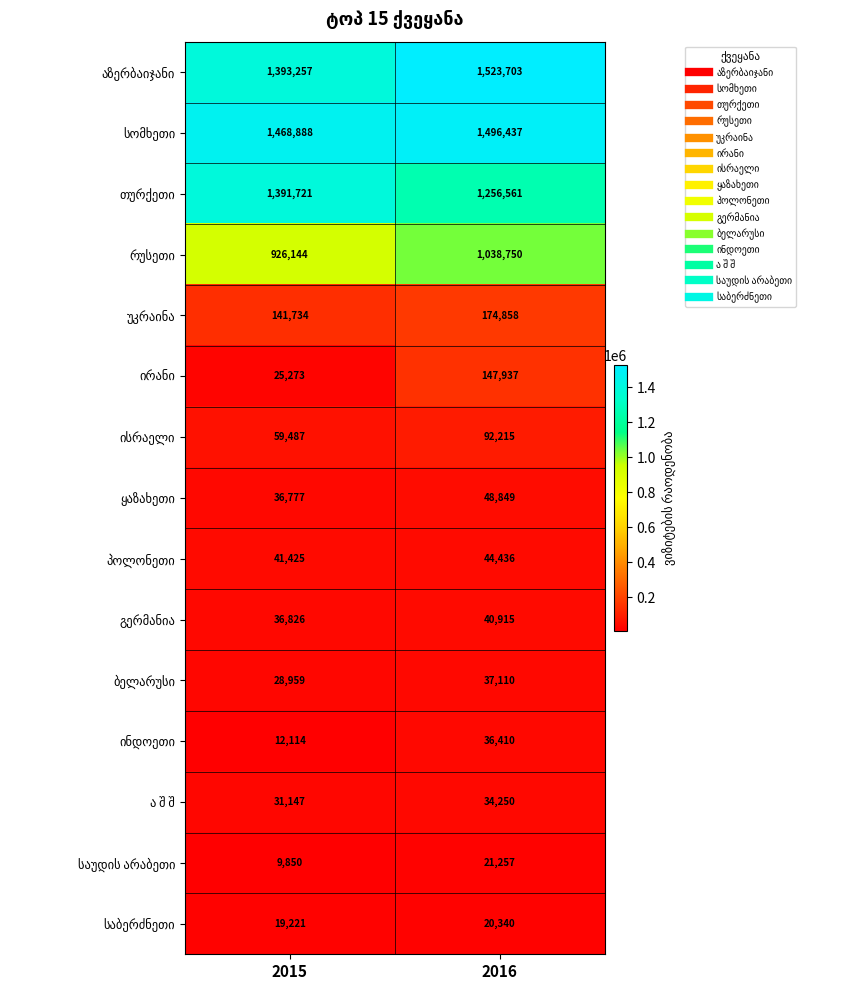

At which category is the sum across all series the highest?

2016